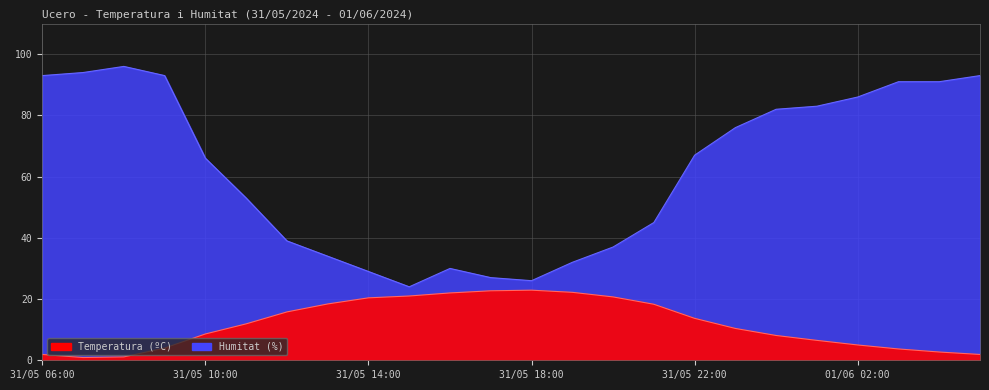

True or false: Humitat (%) has more than 0 points higher than both neighbors.

True